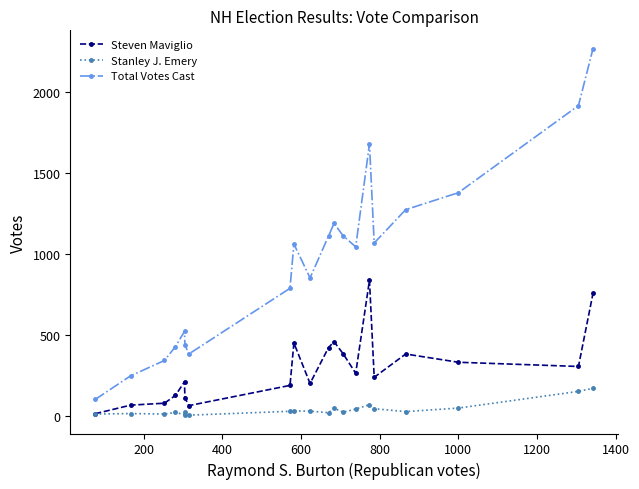

True or false: Total Votes Cast and Stanley J. Emery cross at least once.

False